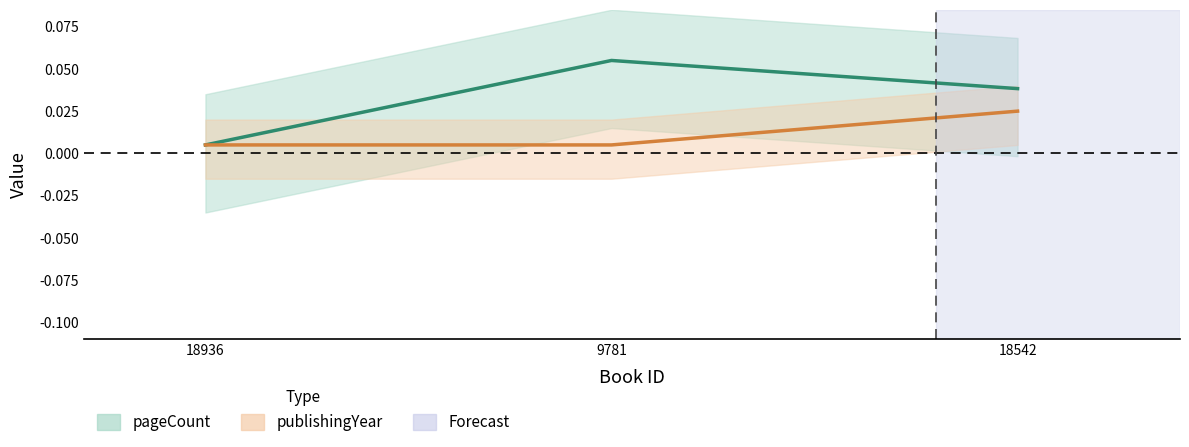

The value of publishingYear at 18542 is 0.0. True or false?

False